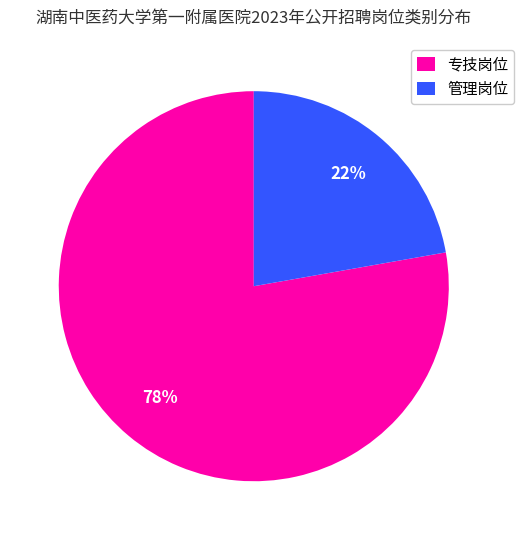

Is it true that 专技岗位 is 72% of the pie?

False